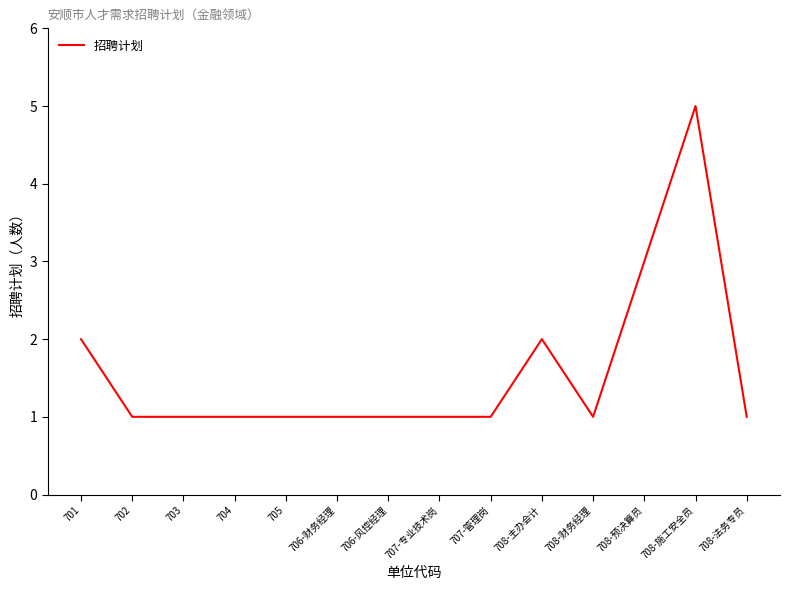

Reading right to left, what are all the values shown in this chart?

1	5	3	1	2	1	1	1	1	1	1	1	1	2